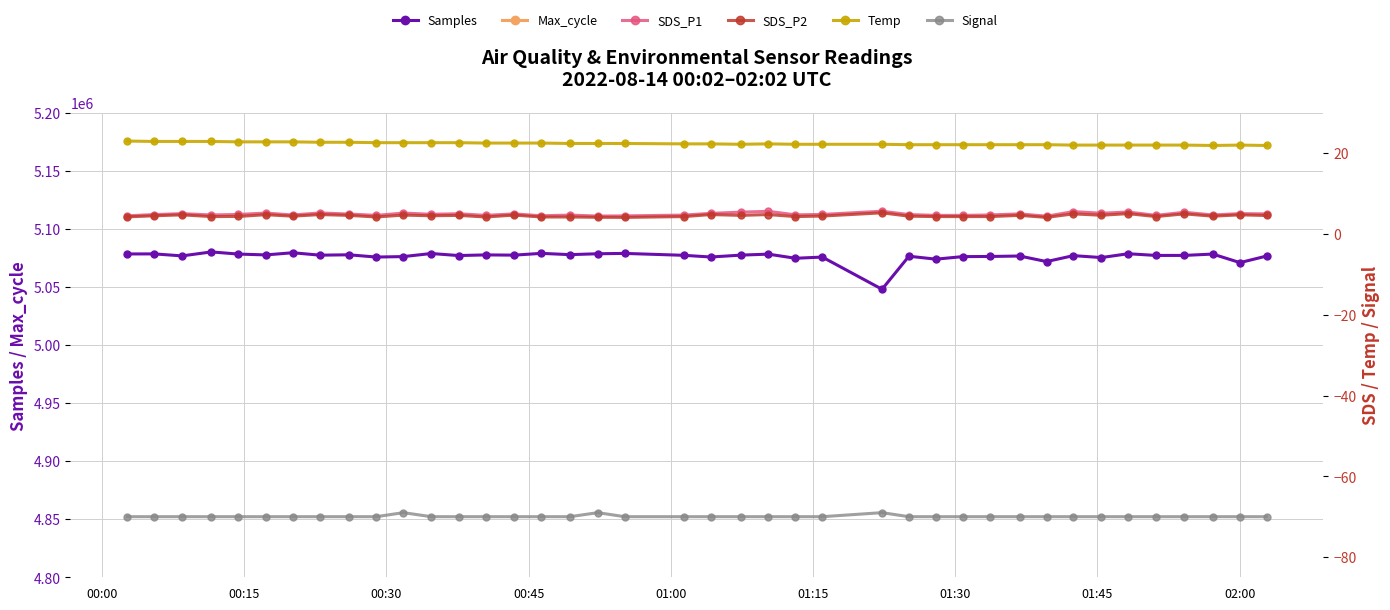

Is this an area chart (filled region under the line)?

No